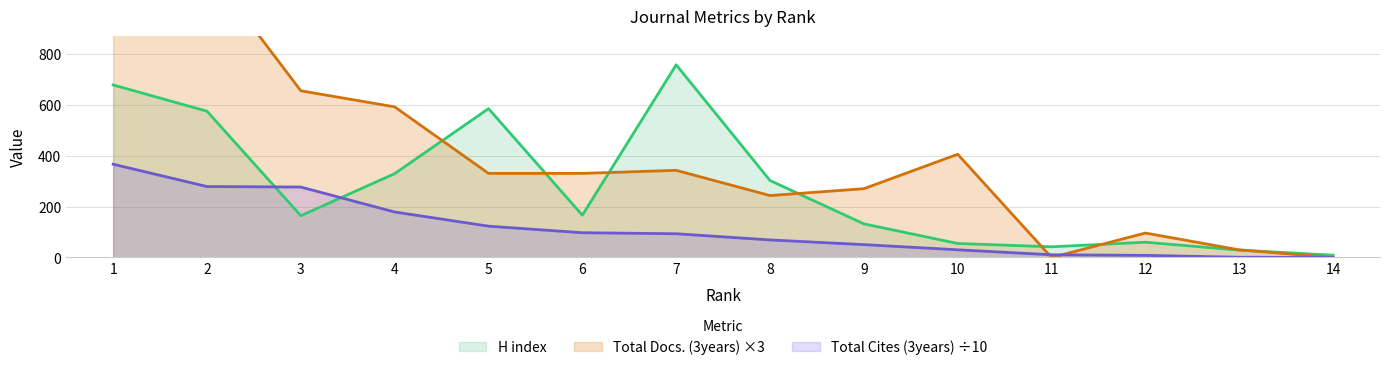

Reading right to left, list all the values displayed in this chart.

H index: 14=9.0	13=29.0	12=60.0	11=42.0	10=55.0	9=132.0	8=302.0	7=756.0	6=166.0	5=584.0	4=329.0	3=164.0	2=574.0	1=677.0
Total Docs. (3years): 14=0.0	13=30.0	12=96.0	11=0.0	10=405.0	9=270.0	8=243.0	7=342.0	6=330.0	5=330.0	4=591.0	3=654.0	2=1140.0	1=930.0
Total Cites (3years): 14=0.3	13=1.0	12=8.3	11=10.7	10=30.2	9=50.5	8=68.9	7=93.2	6=97.2	5=122.9	4=178.5	3=276.4	2=278.4	1=366.0